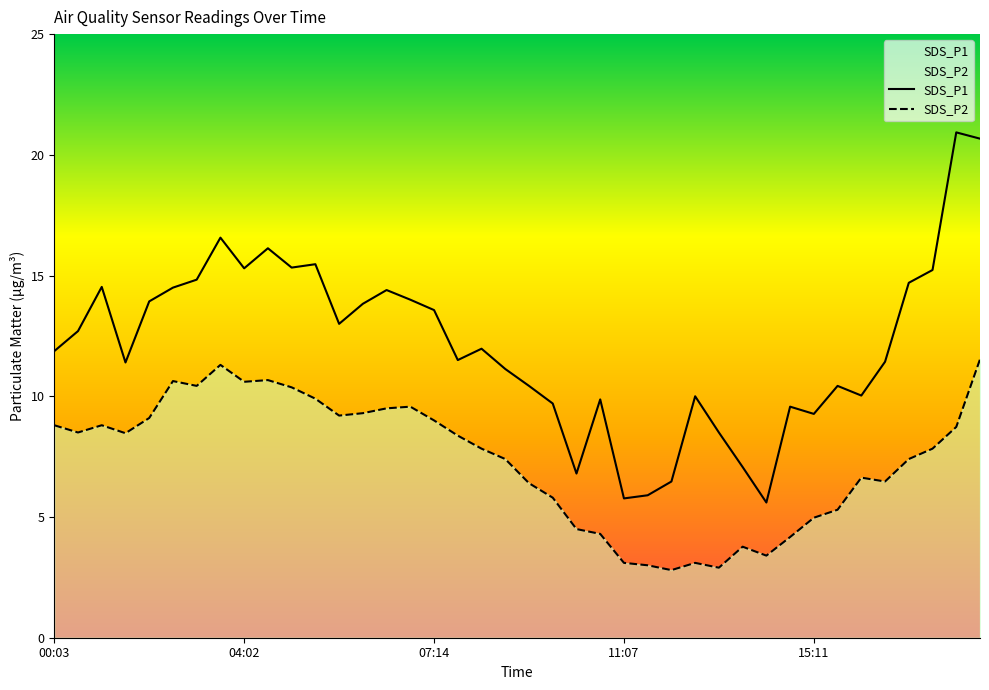

What position from the right is 13:14?

12